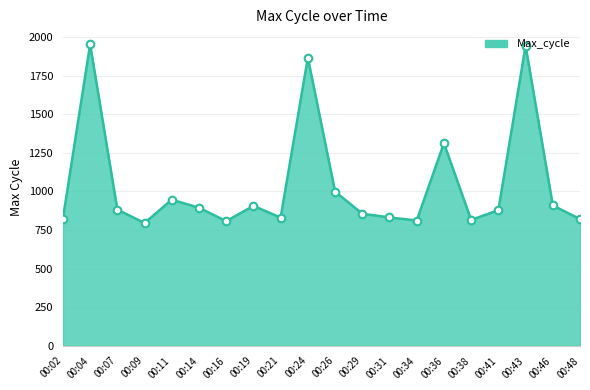

What is the change in value from 00:16 to 00:48?

+13